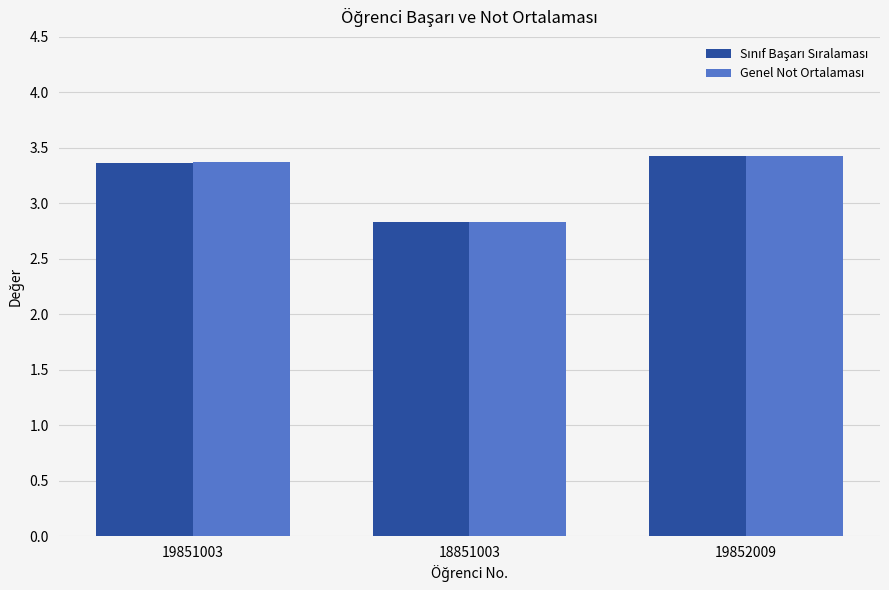

What is the maximum value shown in the chart?

3.4